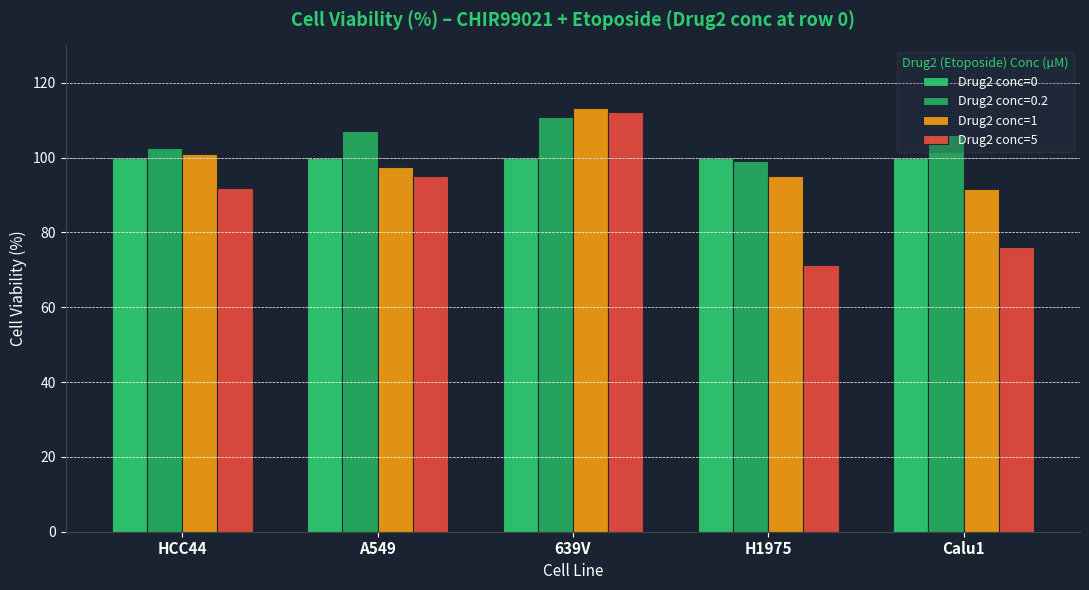

What is the difference between the highest and lowest values at 639V?

13.2